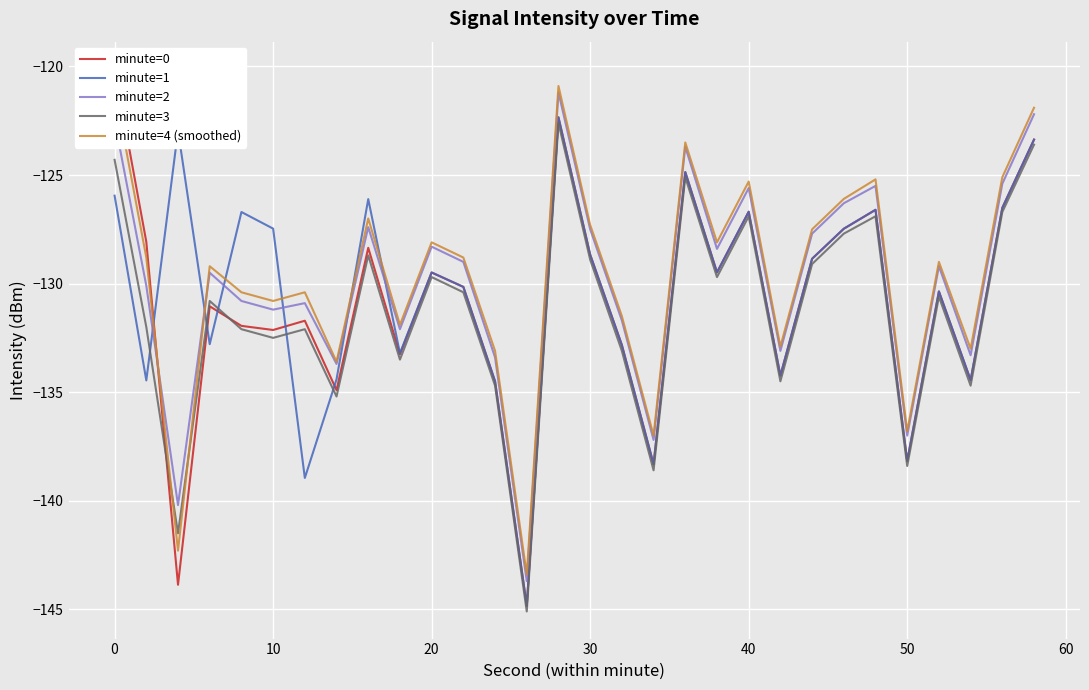

What is the greatest value displayed?

-120.1